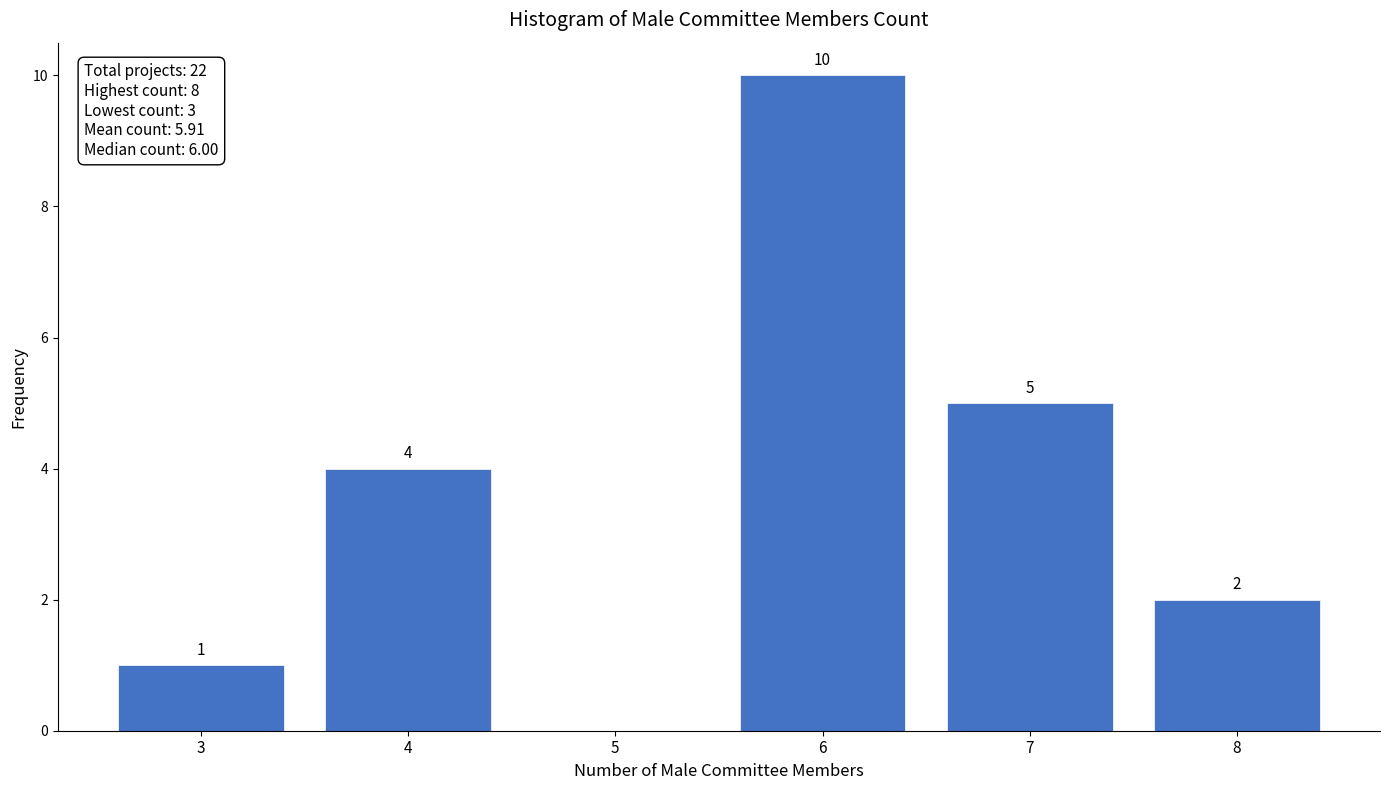

Over which range of the x-axis is the bar tallest?

5.5 to 6.5